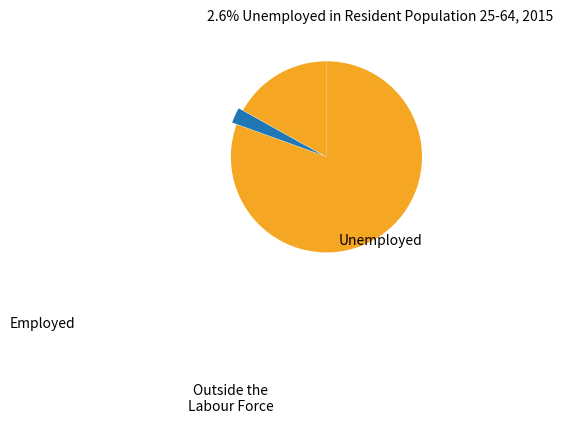

What percentage is NOT represented by Outside the Labour Force?

83.1%